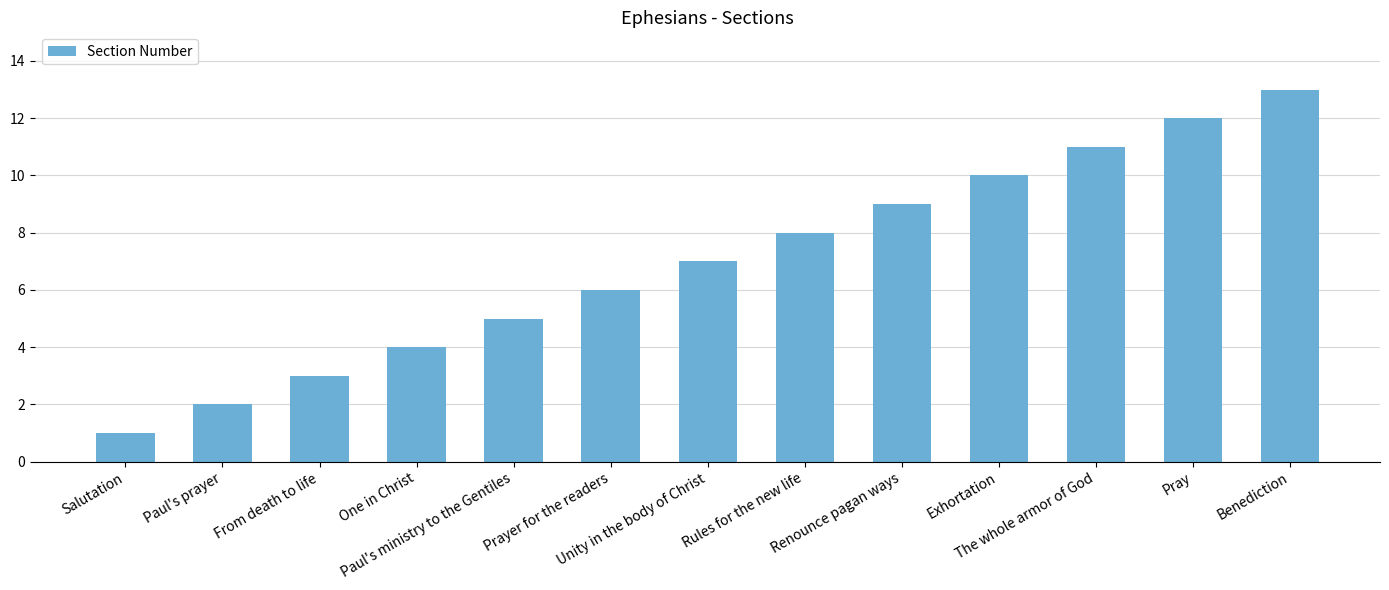

Read the value at Prayer for the readers, to the nearest 10.

10